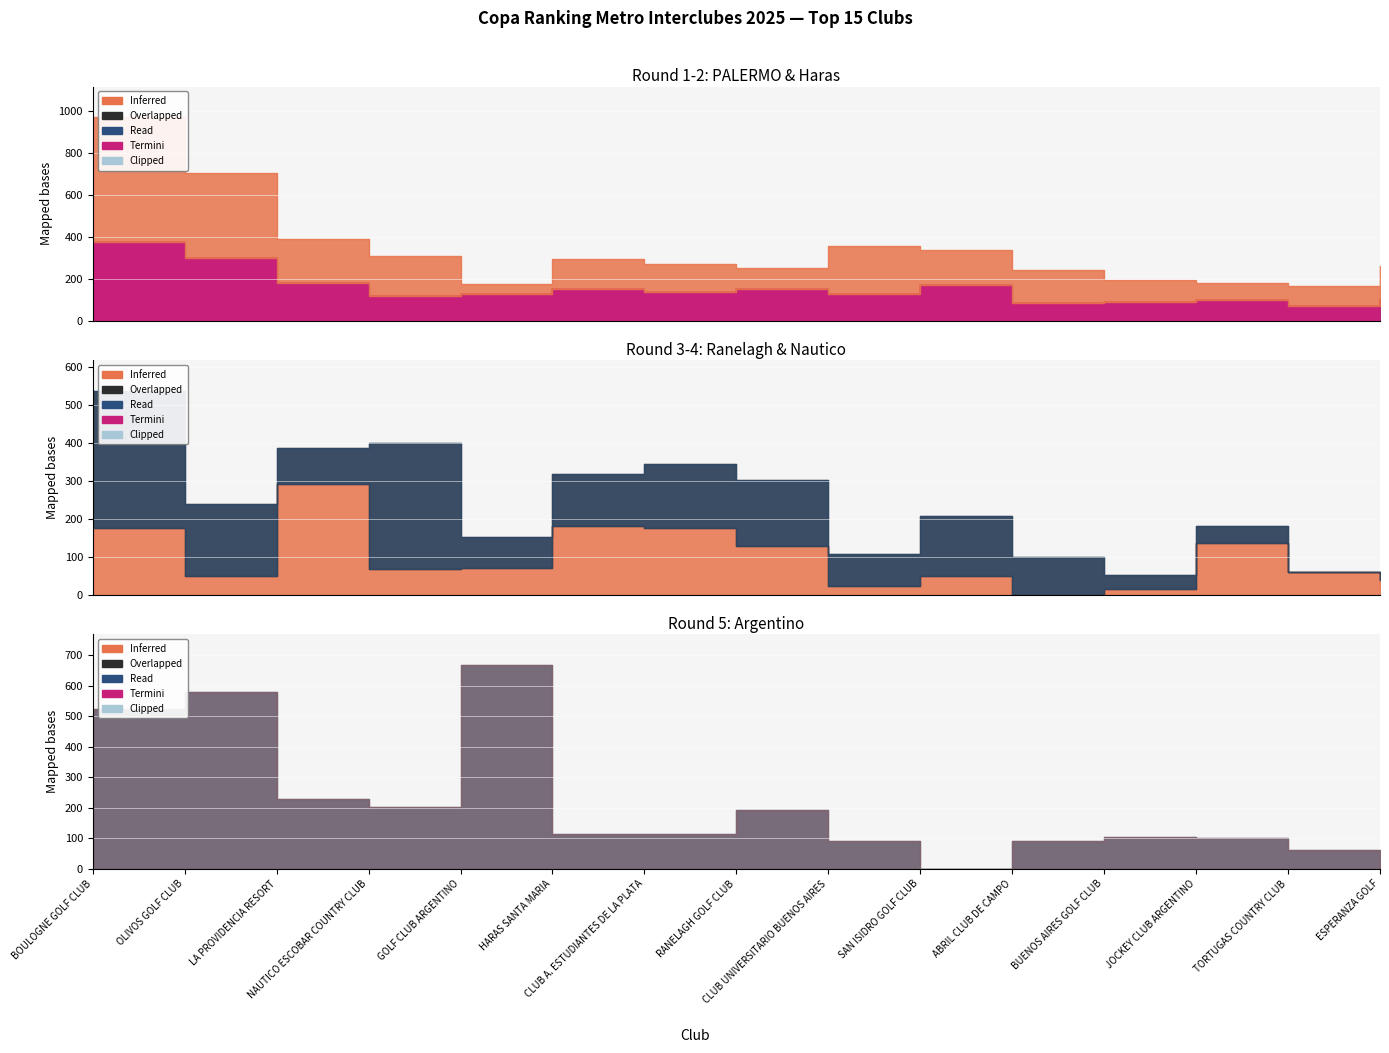

How many positive values does the 3. Ranelagh series have?

14